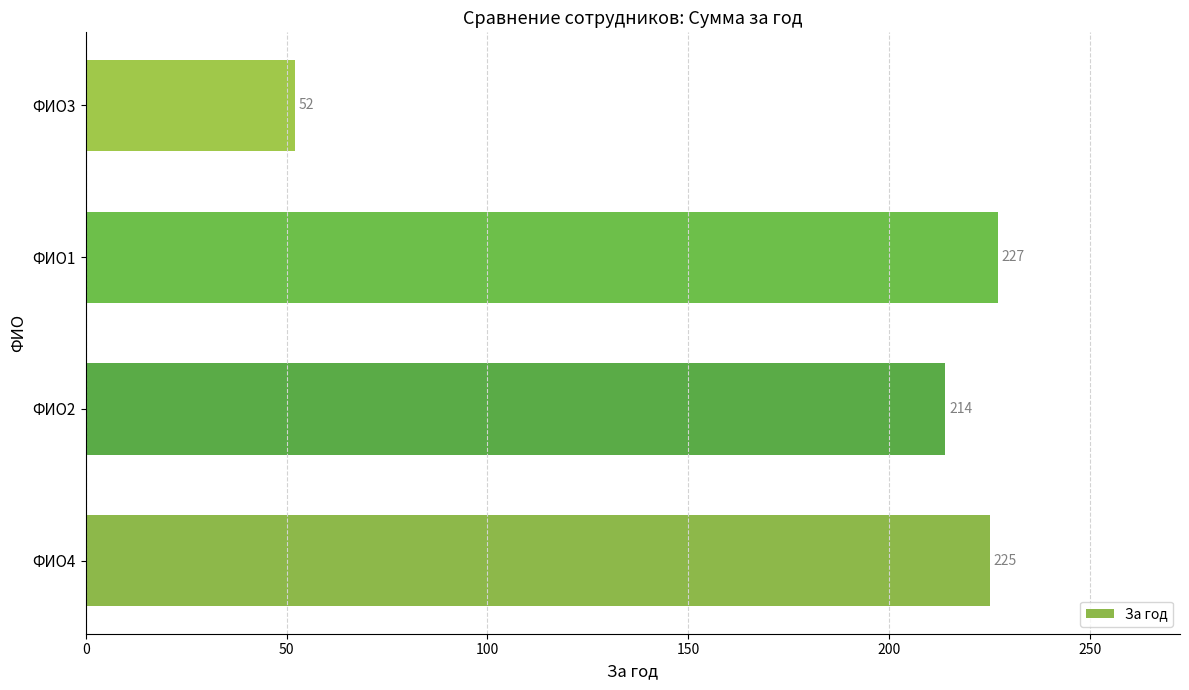

At which label is the value closest to 139?

ФИО2